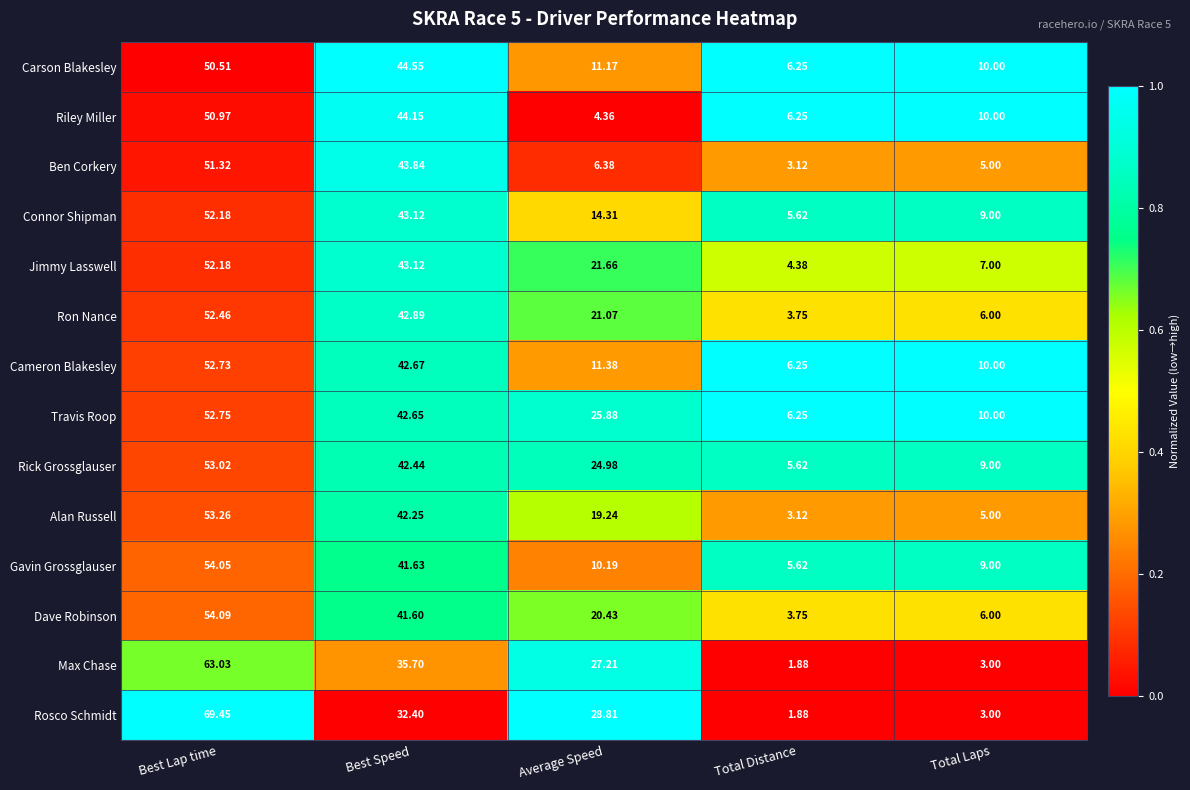

Is the value of Ron Nance at Total Distance greater than the value of Travis Roop at Best Speed?

No